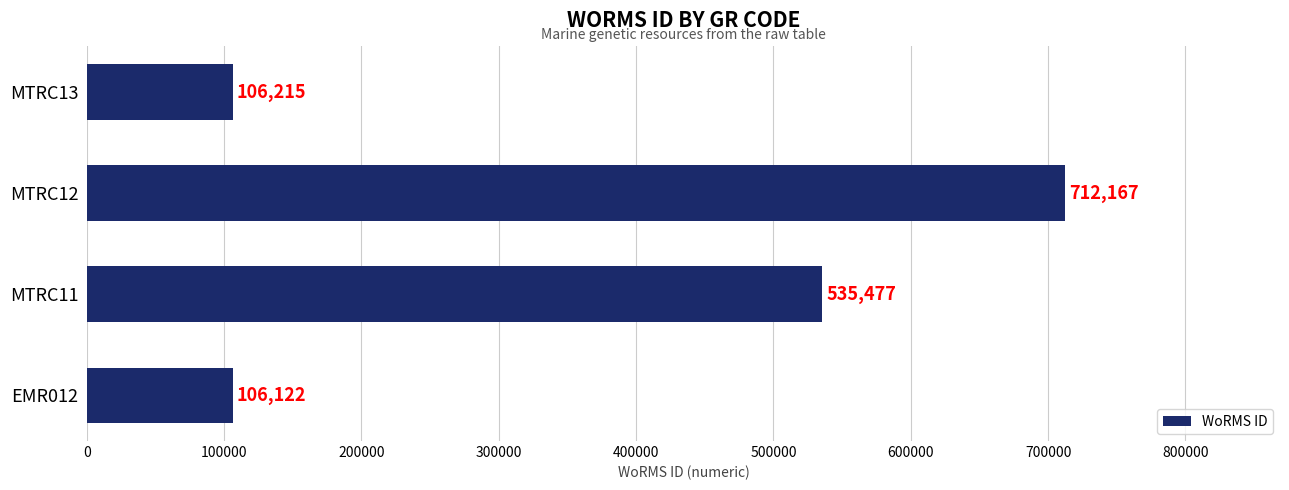

Reading bottom to top, what are all the values shown in this chart?

EMR012=106122	MTRC11=535477	MTRC12=712167	MTRC13=106215